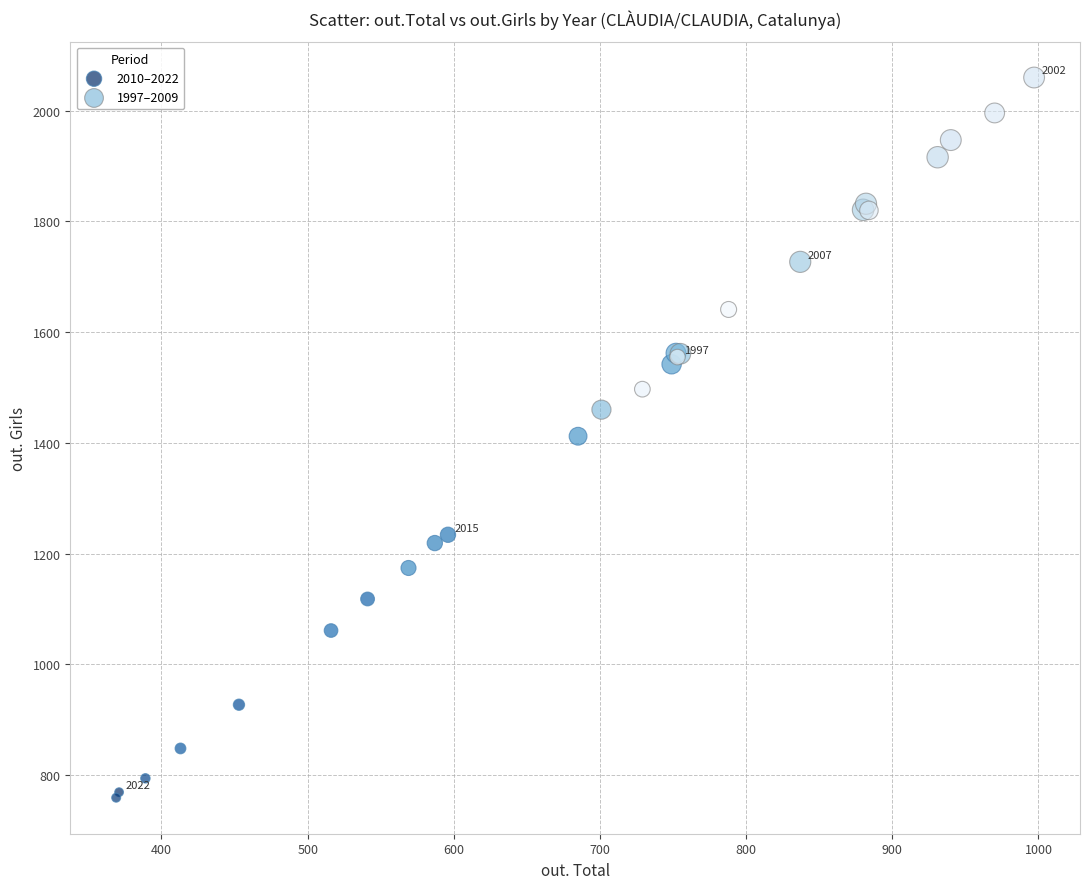

Which series reaches the maximum Y coordinate?

1997–2009